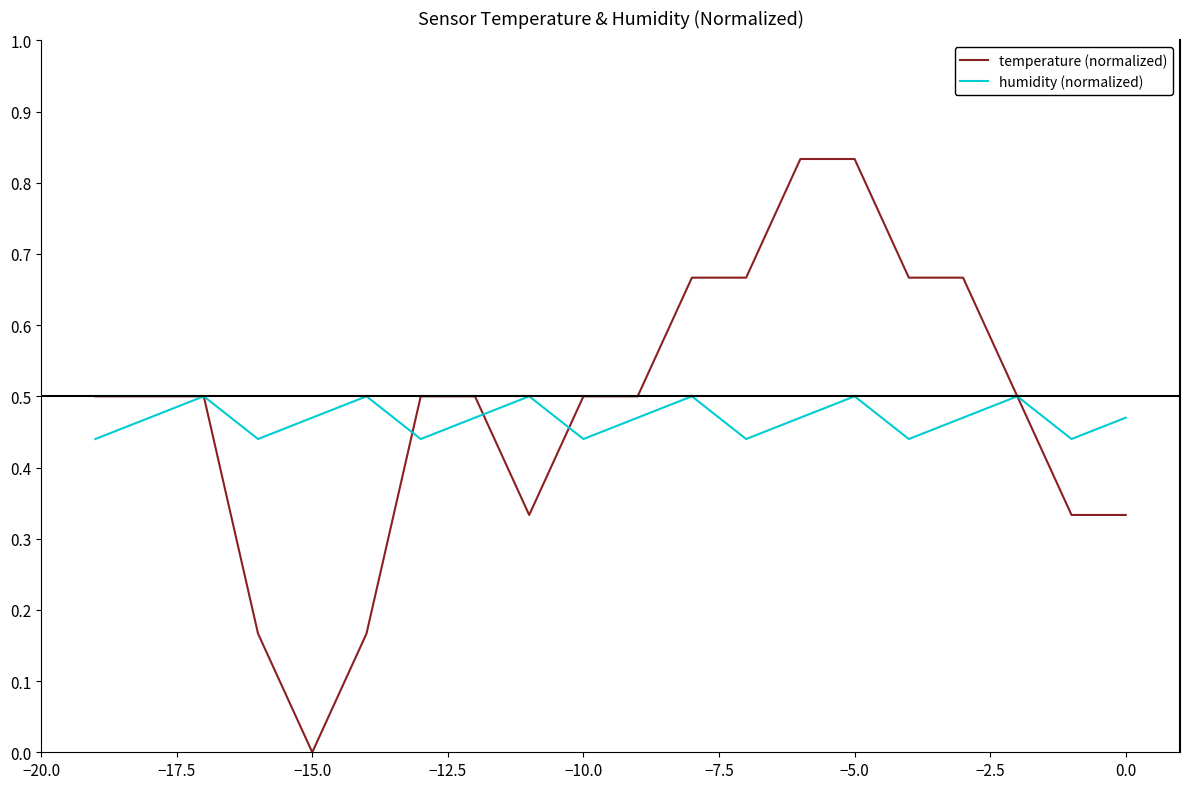

How many lines are shown in the chart?

2